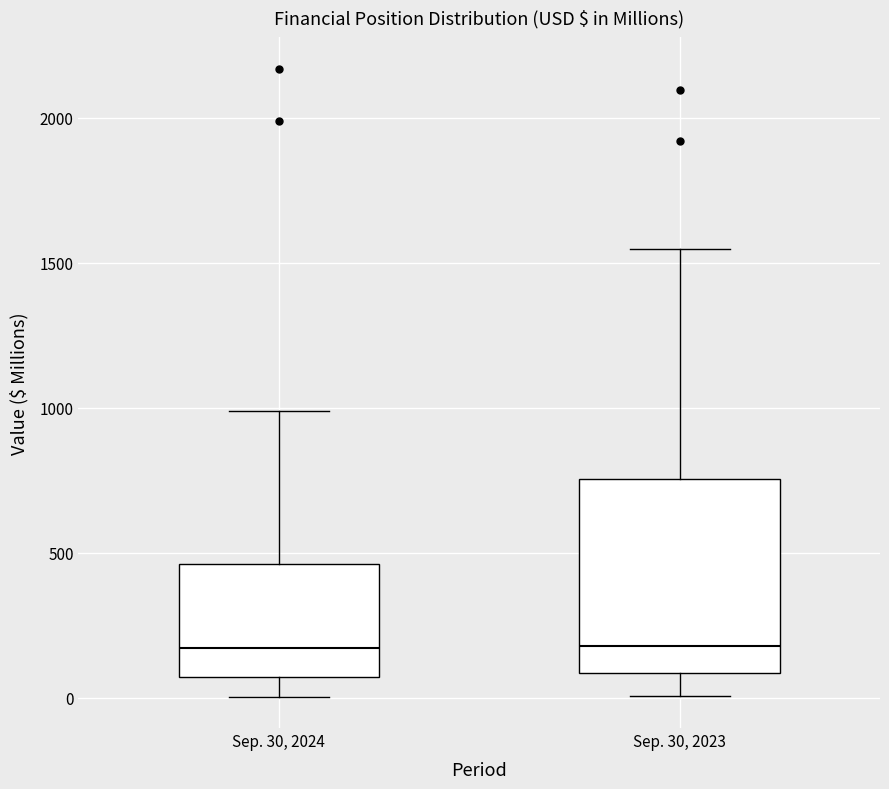

Where is the lower edge of the box for Sep. 30, 2024 on the y-axis? The values are not printed on the chart, so give them approximately, as read against the axis.

50